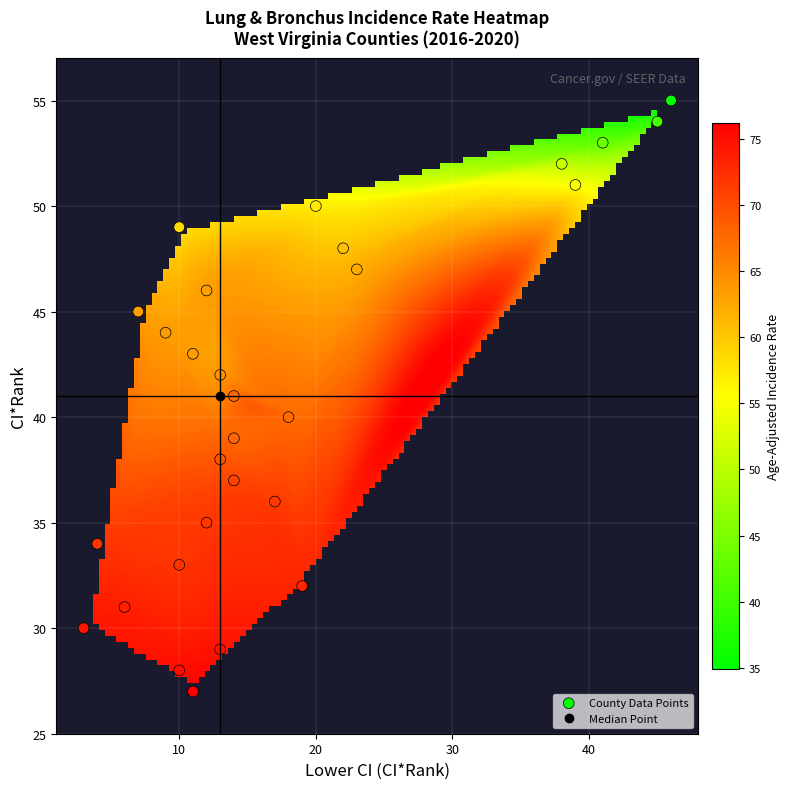

What is the range of Y values (max minus min)?

28